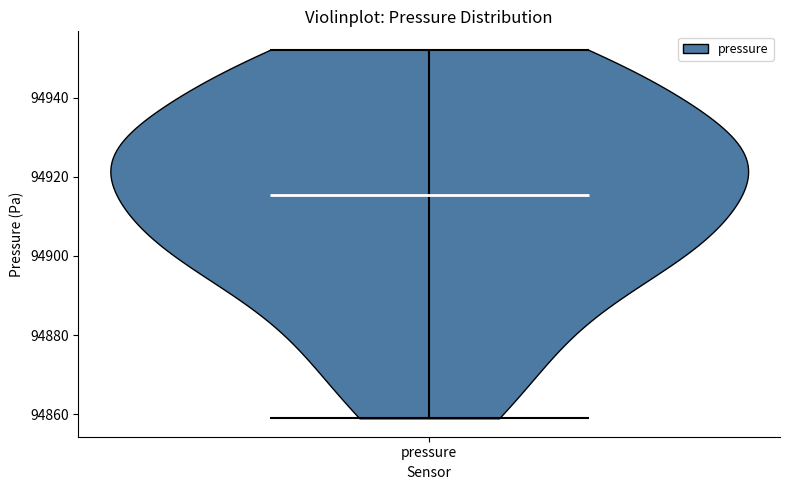

What is the lowest point the violin for pressure reaches on the y-axis? The values are not printed on the chart, so give them approximately, as read against the axis.

94860